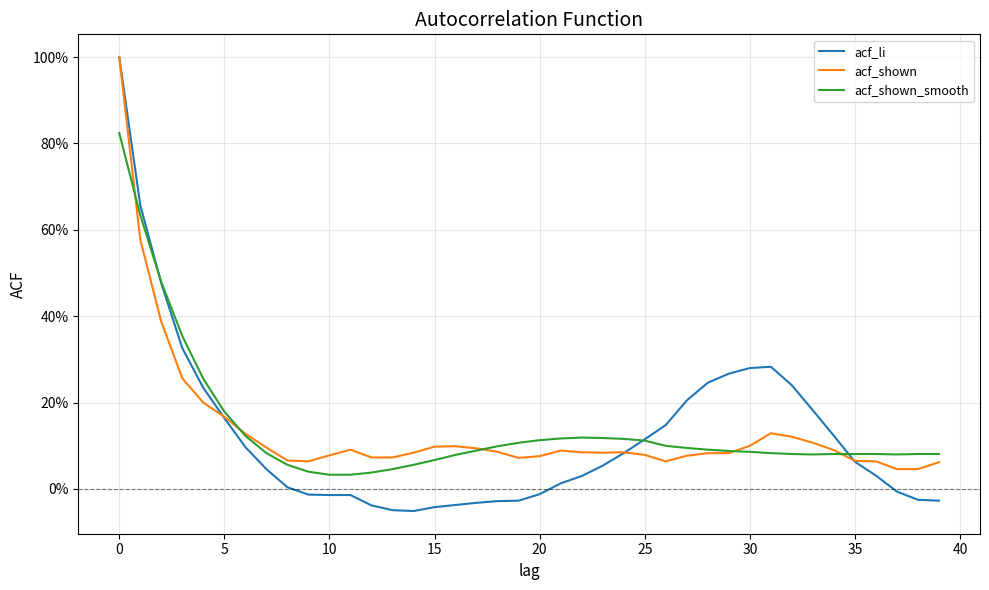

Which label corresponds to the smallest value in the chart?

14